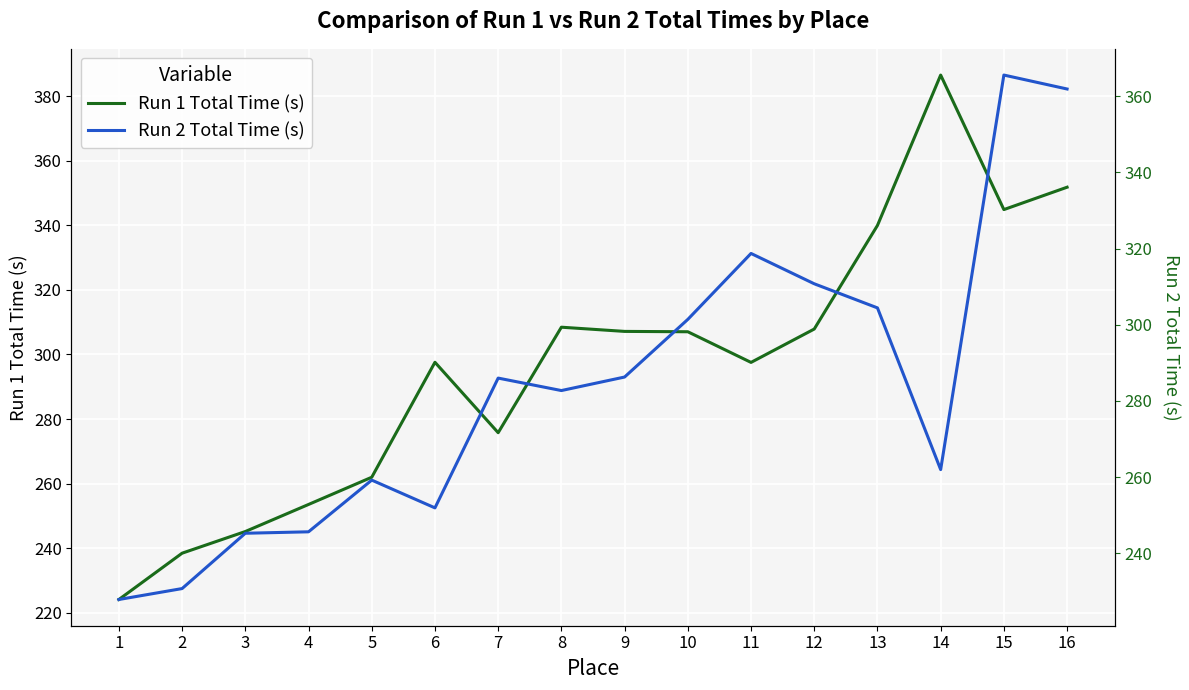

Which series has the largest range (max minus min)?

Run 1 Total Time (s)